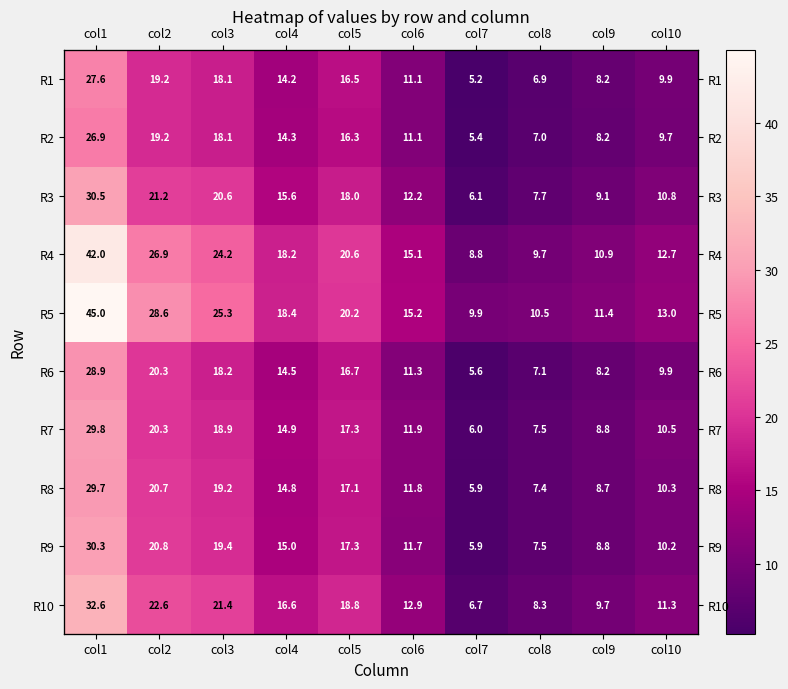

Where does the R4 series first go above 18?

col1